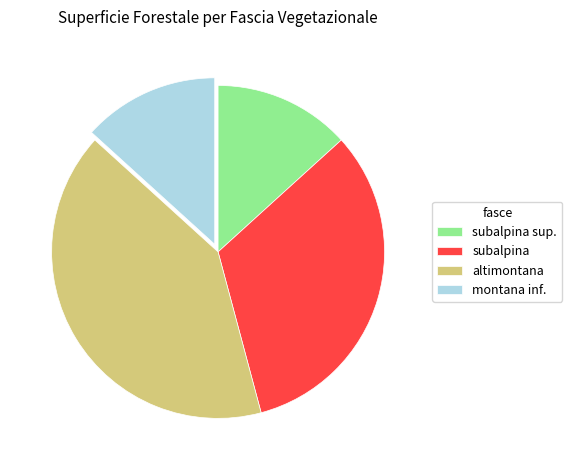

How many segments does this pie chart have?

4